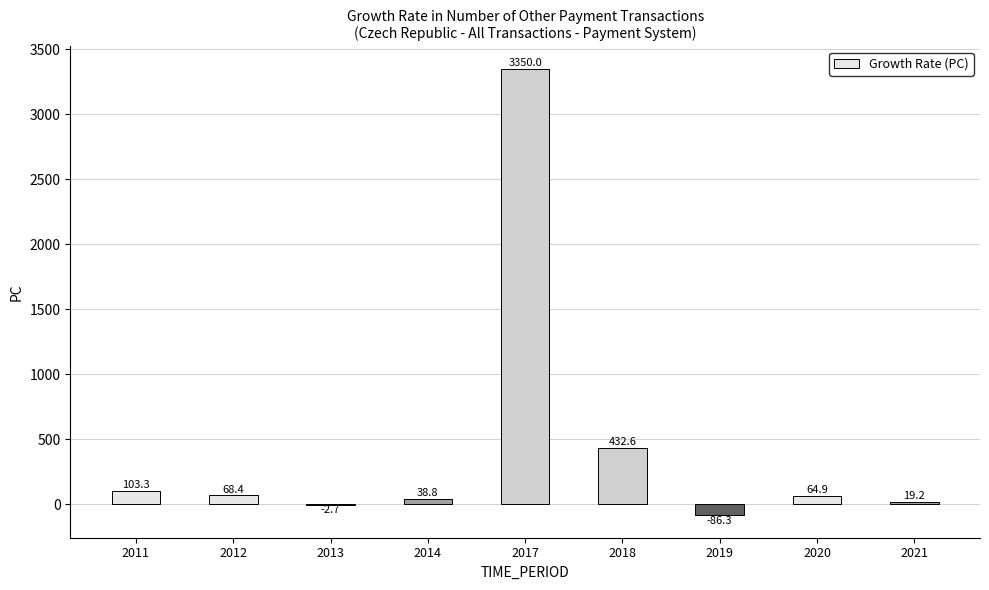

How many categories are shown in the chart?

9